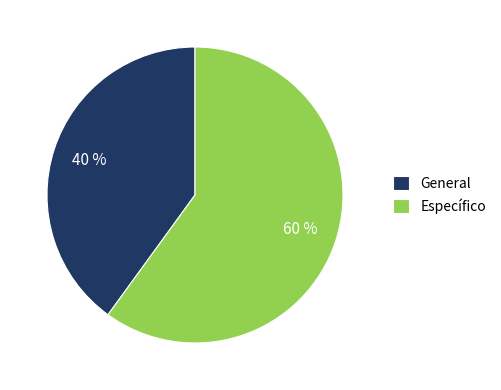

Approximately how many times larger is the value at General compared to Específico?

0.7